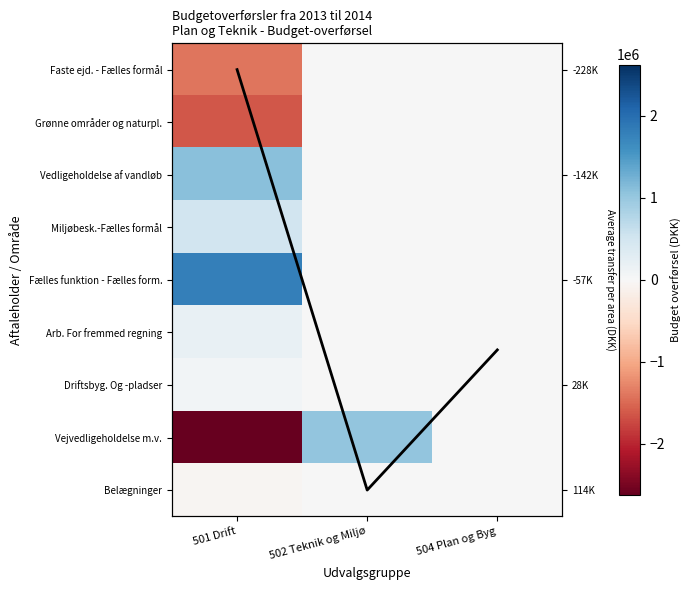

How many data points in Mean transfer are above 5?

2